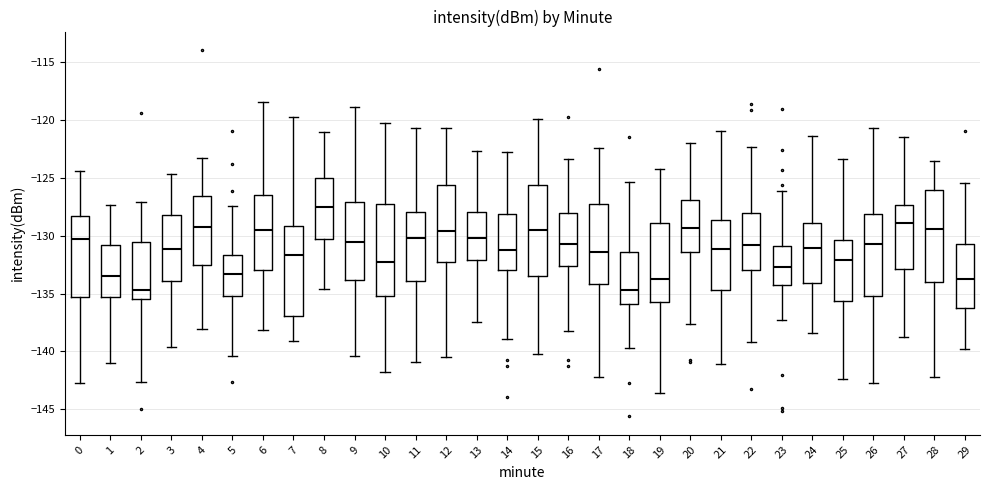

Which box's median line is the highest?

8